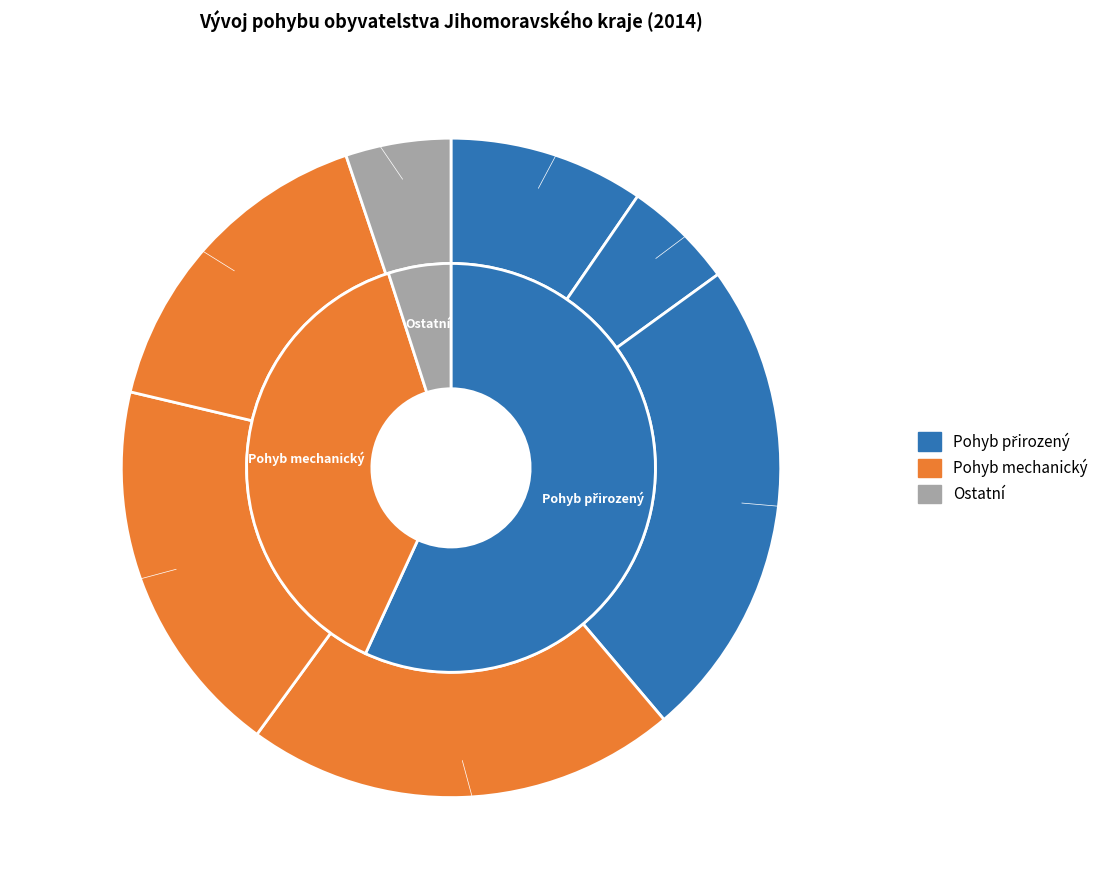

Does Sňatky account for over 50% of the chart?

No